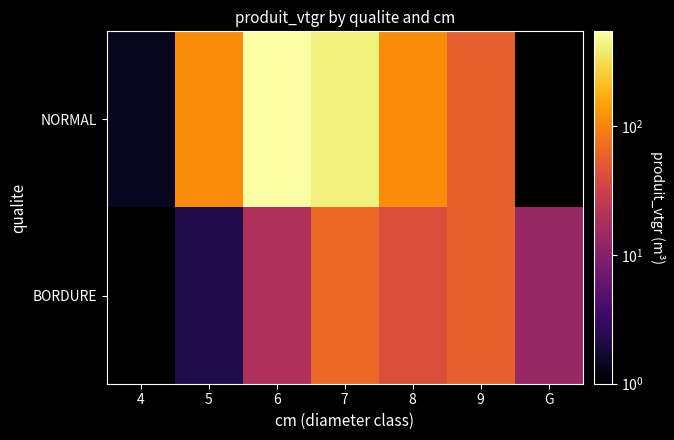

What is the difference between the highest and lowest values at 5?

107.2